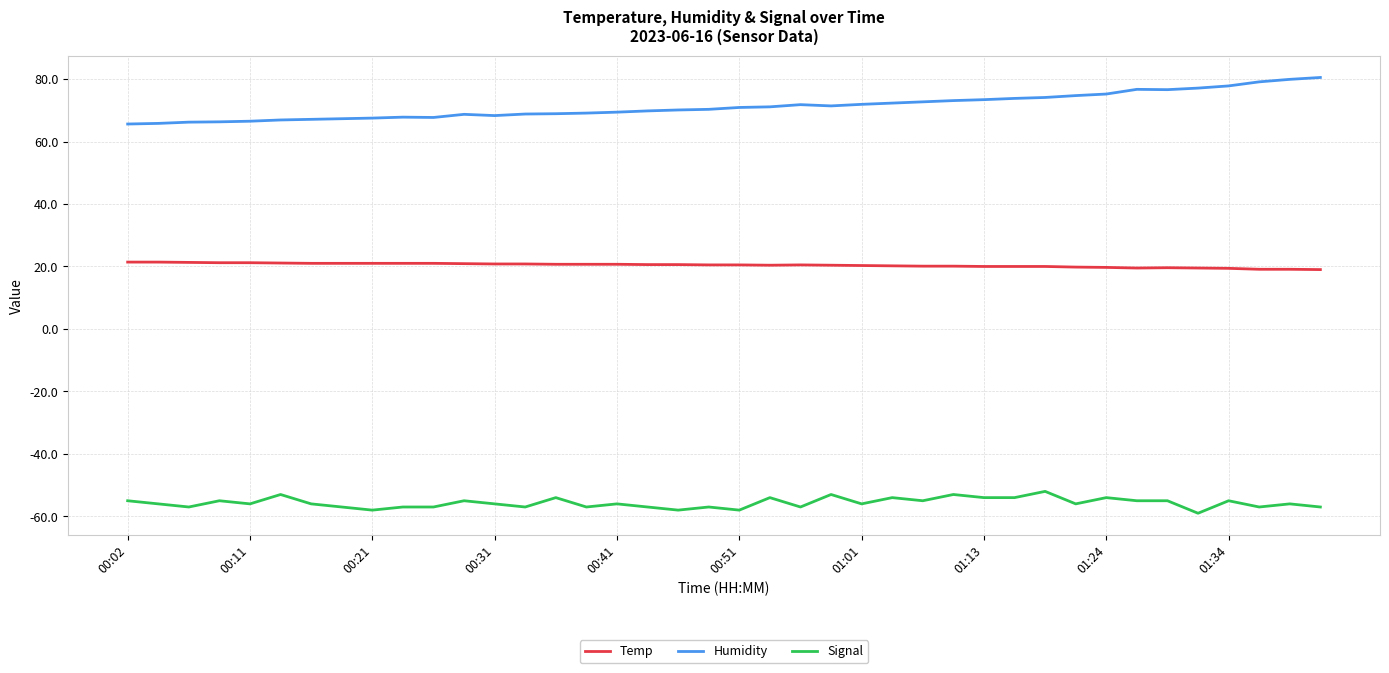

What is the difference between the second highest and minimum values in the Signal series?

6.0